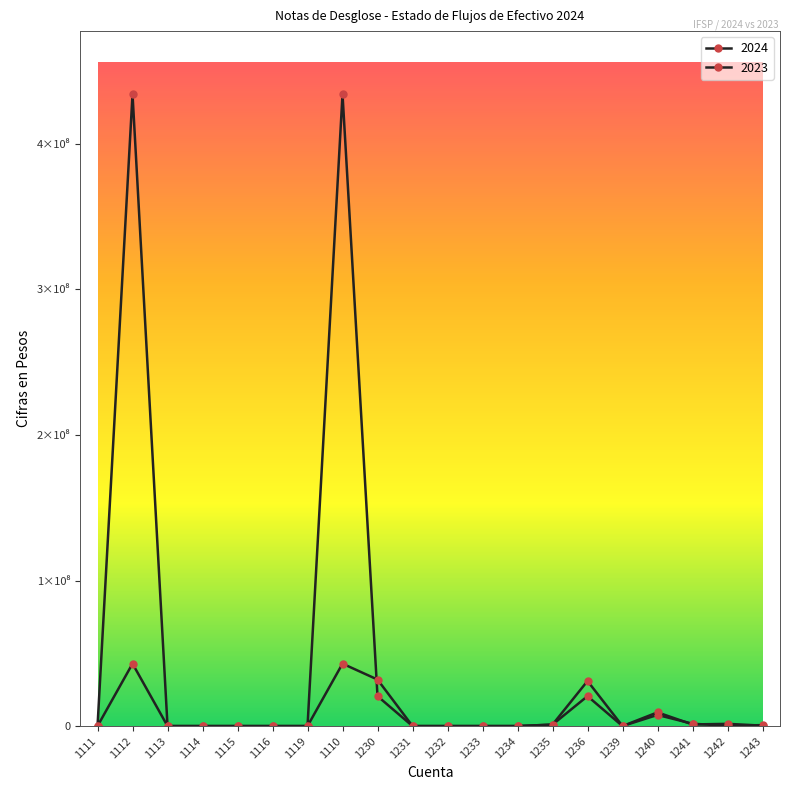

Does the chart have visible grid lines?

No